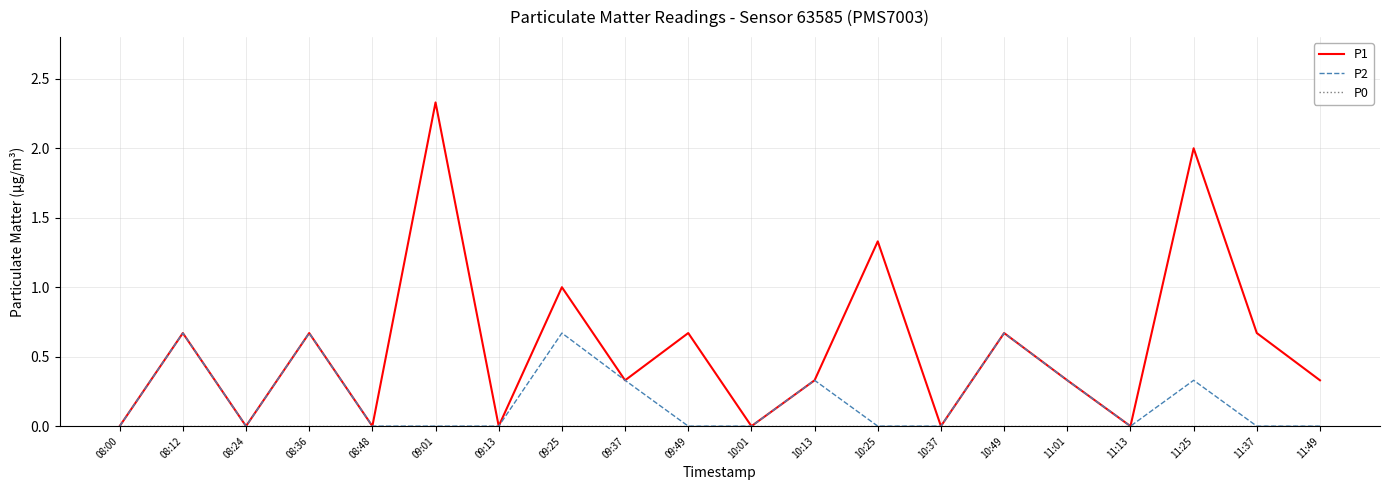

At which label does P1 reach its peak?

09:01